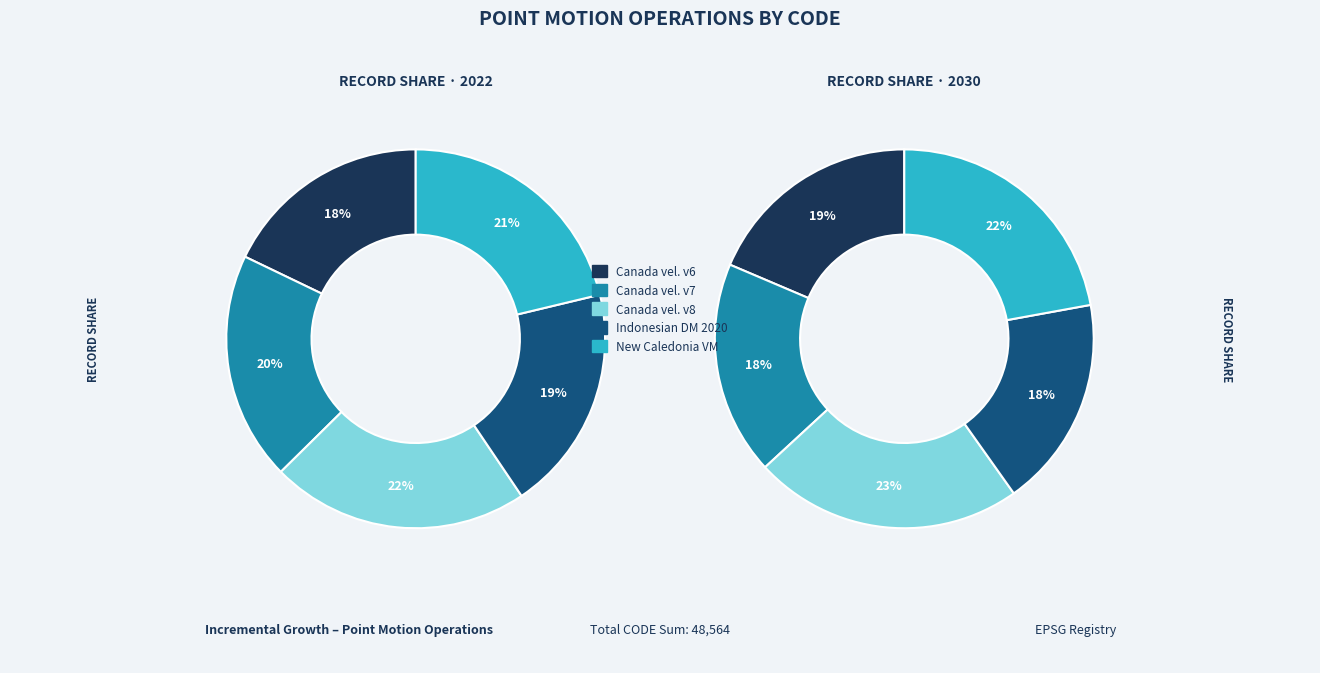

Do Canada velocity grid v6 and Indonesian Deformation Model 2020 together represent more than half of the pie?

No